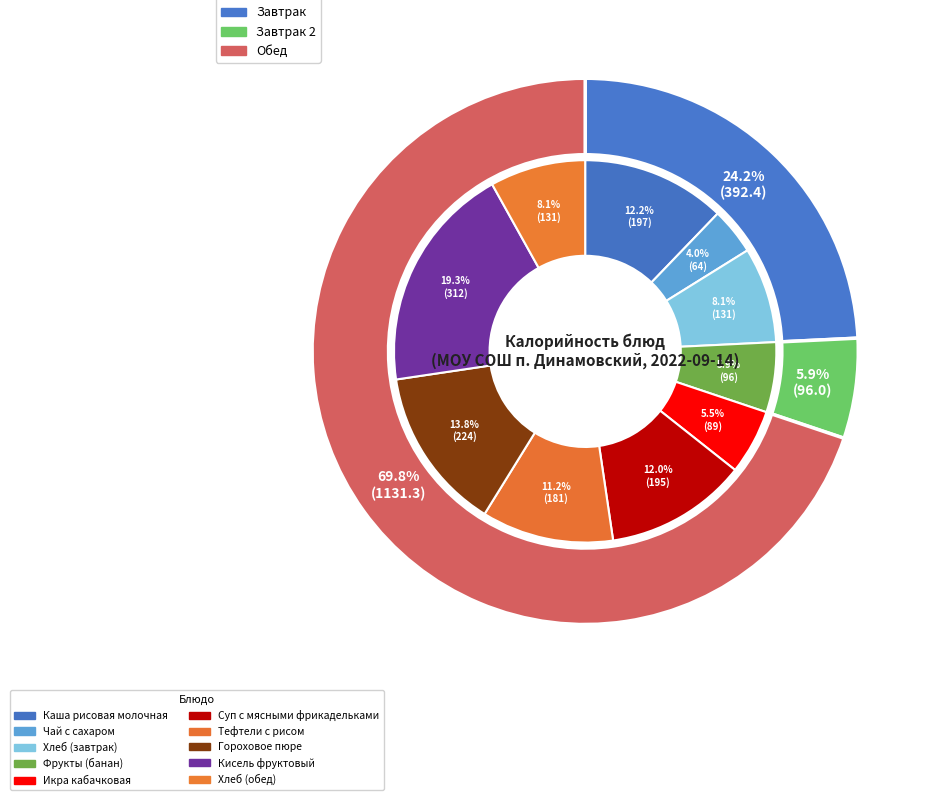

Is it true that Фрукты (банан) is 16% of the pie?

False